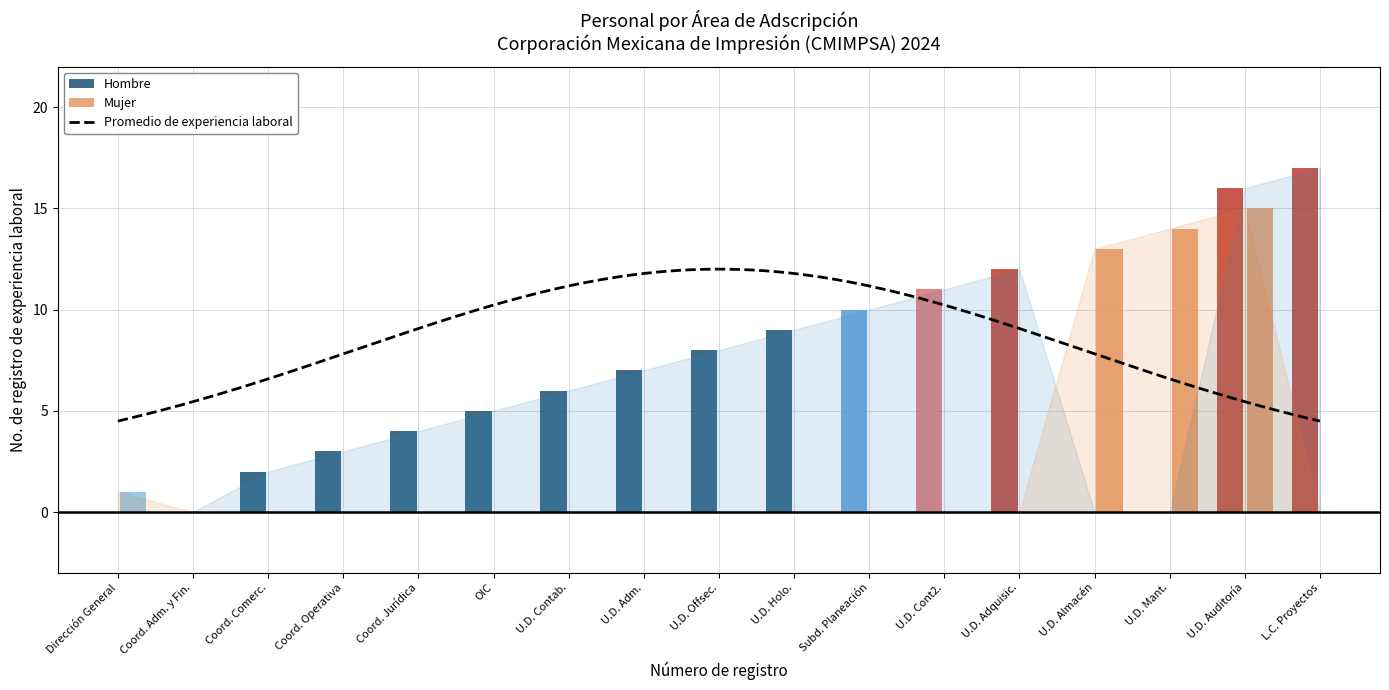

Which series has the largest total across all categories?

Hombre